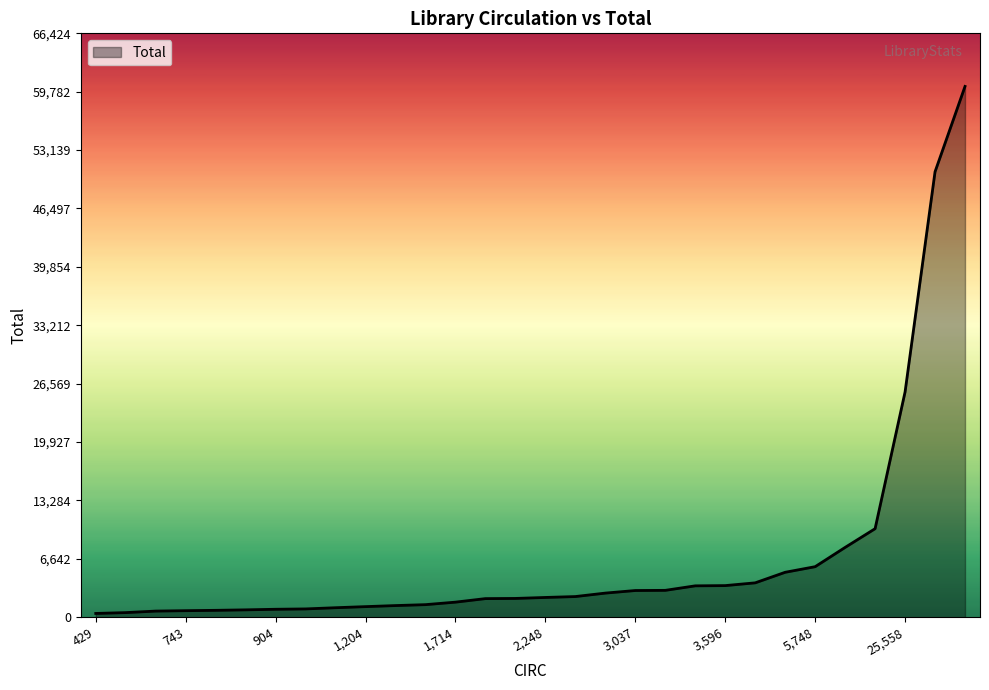

What is the difference between the maximum and minimum values?

59957